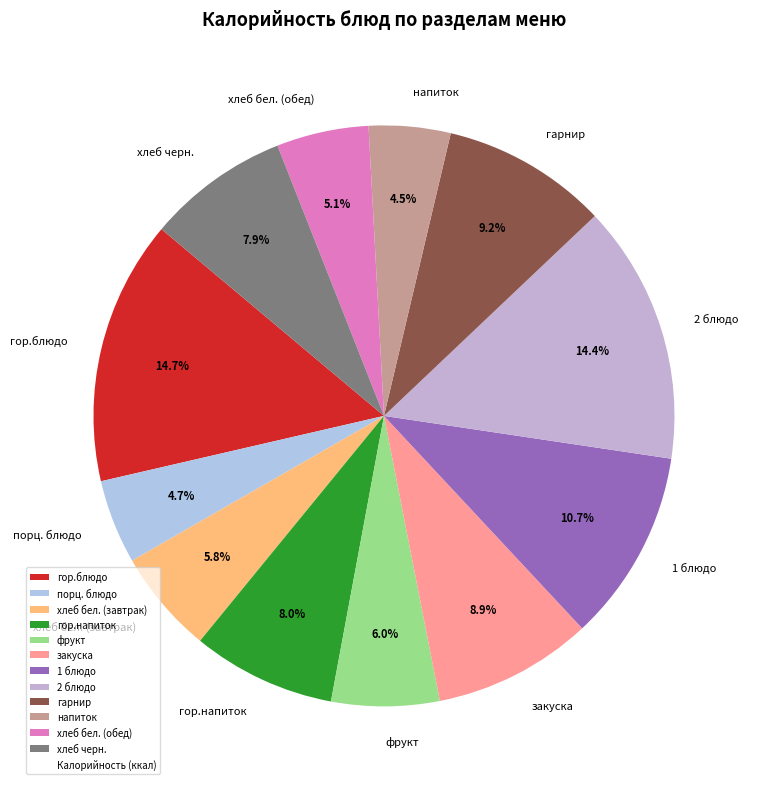

Approximately how many times larger is the value at 2 блюдо compared to гарнир?

1.6